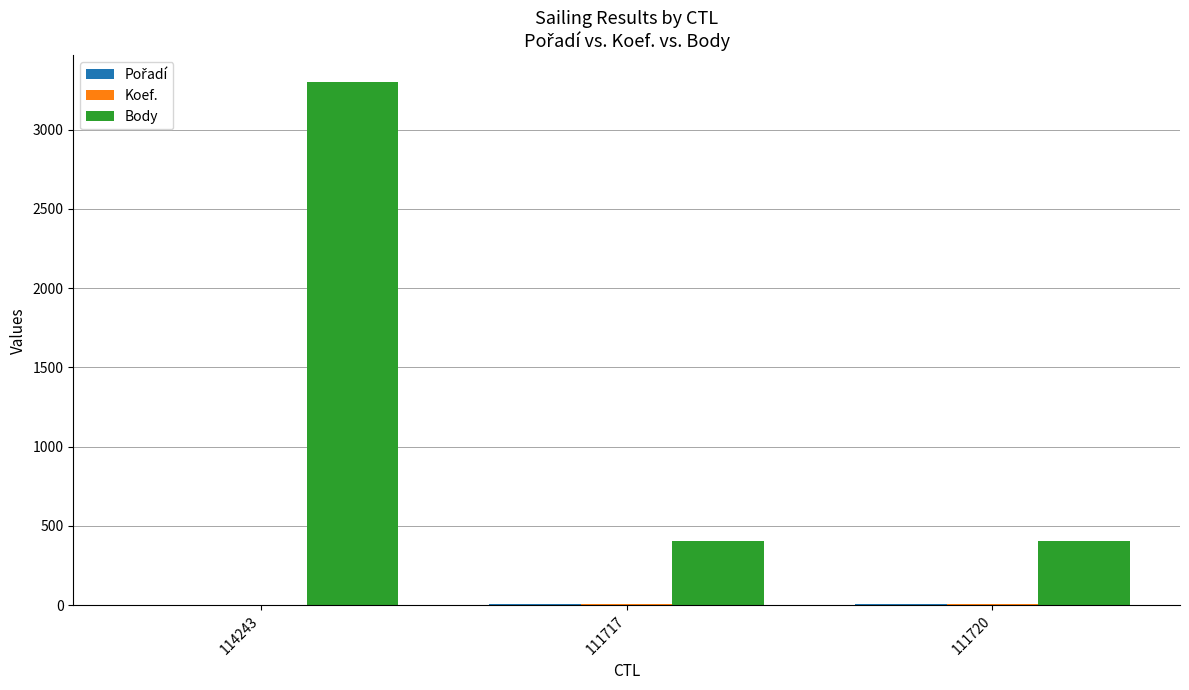

Does the chart contain stacked bars?

No